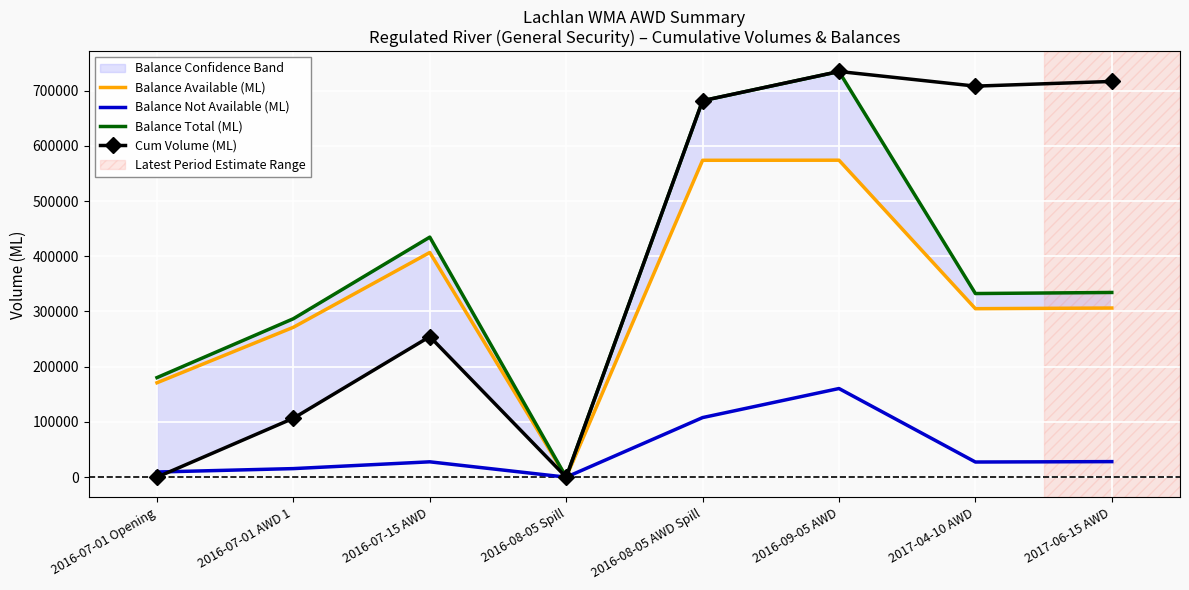

What are all the series names shown in the legend?

Balance Available (ML), Balance Not Available (ML), Balance Total (ML), Cum Volume (ML)